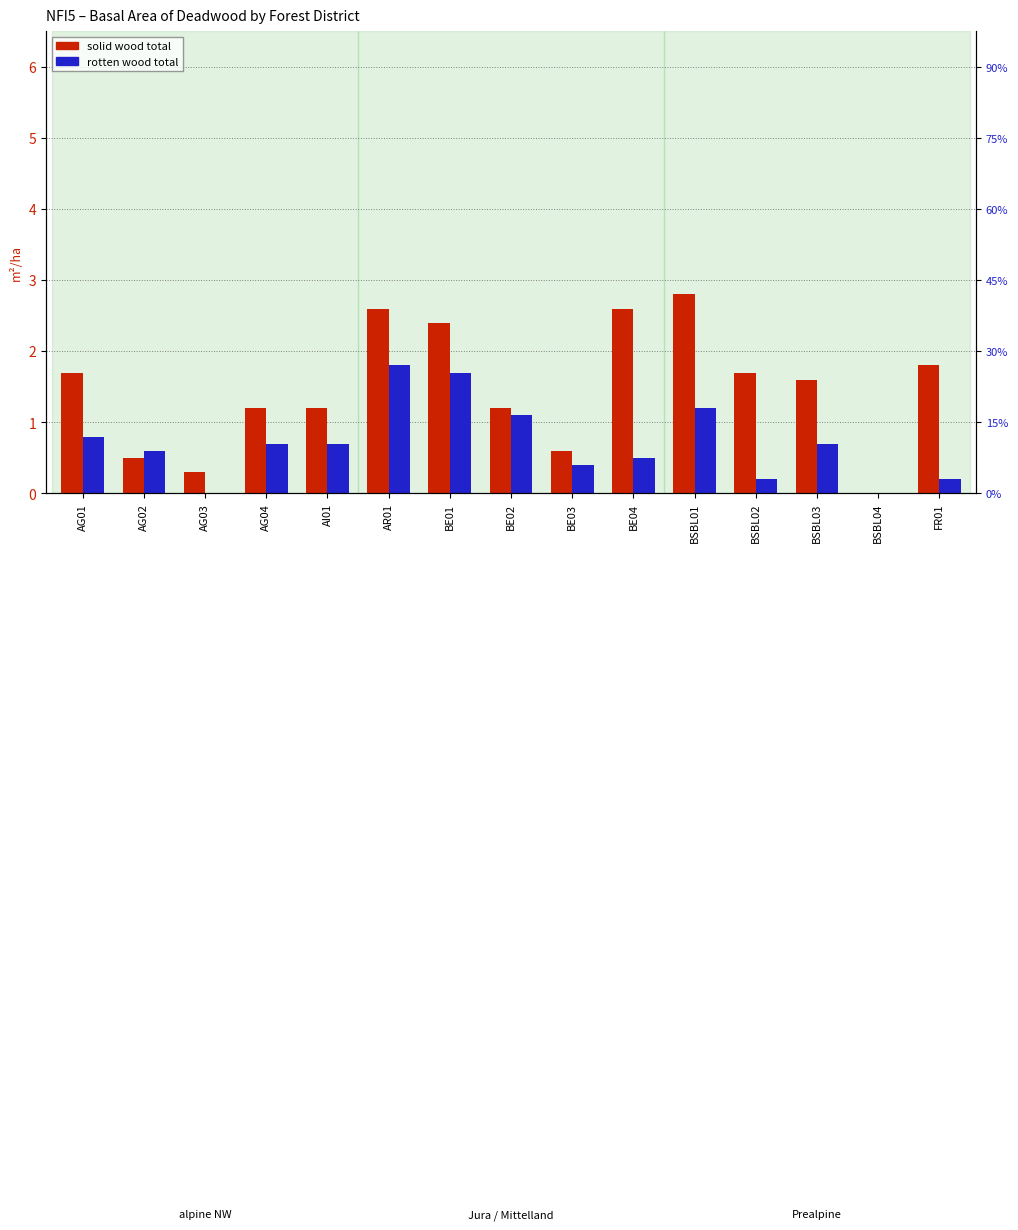

What is the difference between the maximum and minimum values in the solid wood total series?

2.8